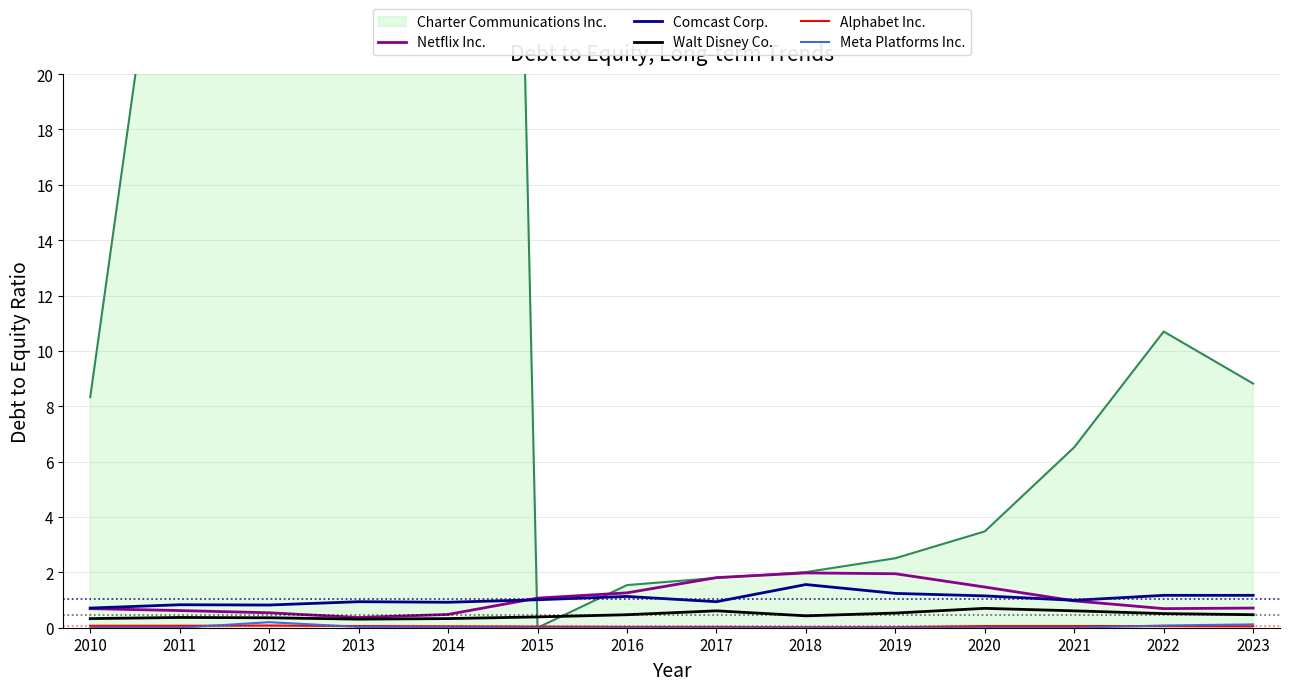

What is the highest value of the Walt Disney Co. series?

0.7